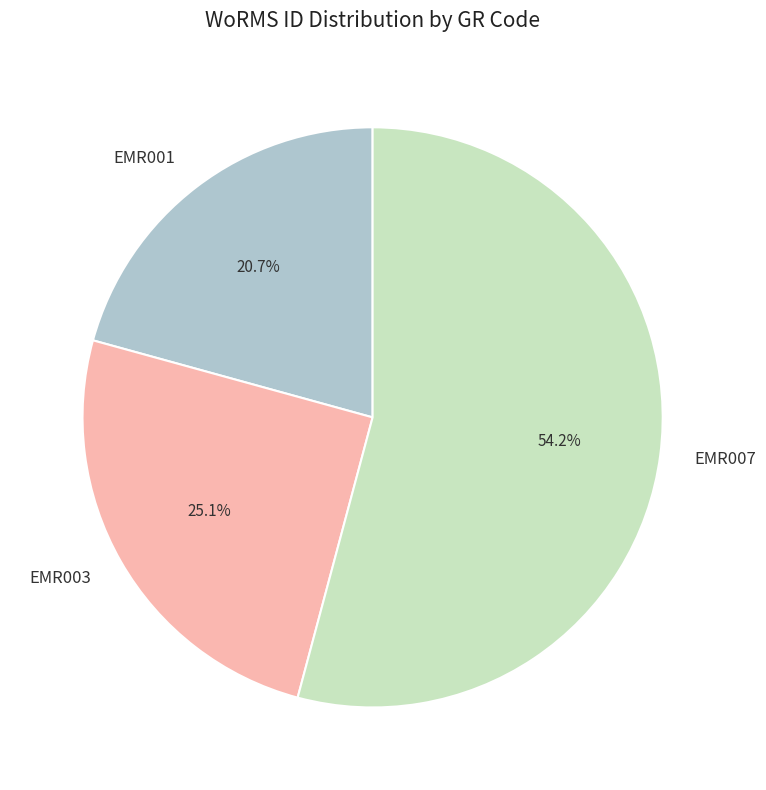

What percentage is NOT represented by EMR001?

79.3%